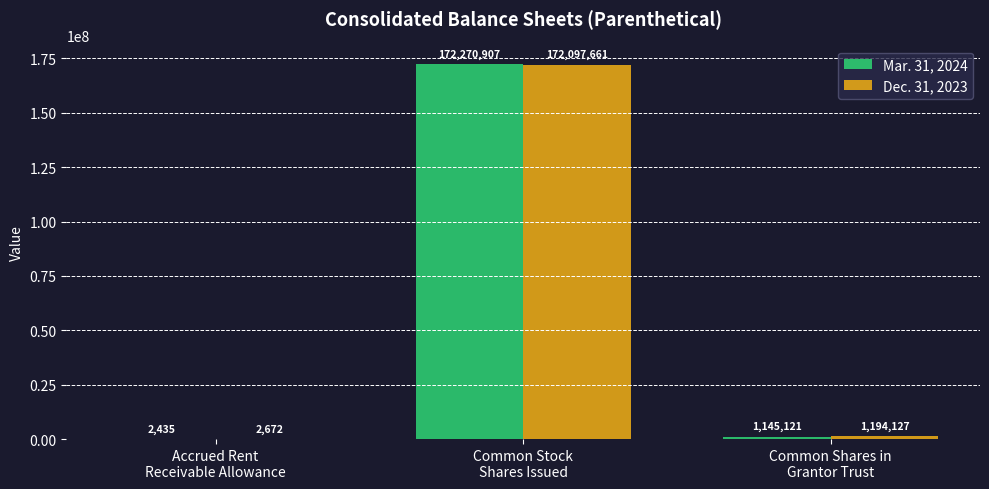

Which series has the largest total across all categories?

Mar. 31, 2024